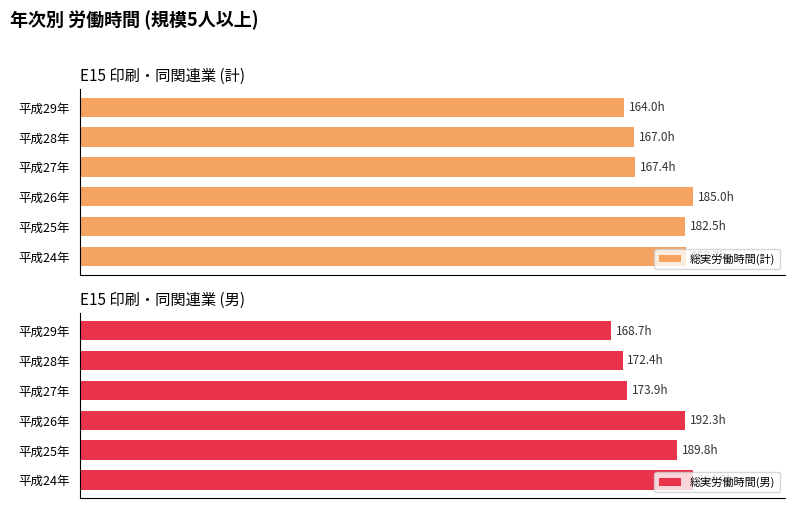

What is the minimum value for 総実労働時間(計)?

164.0